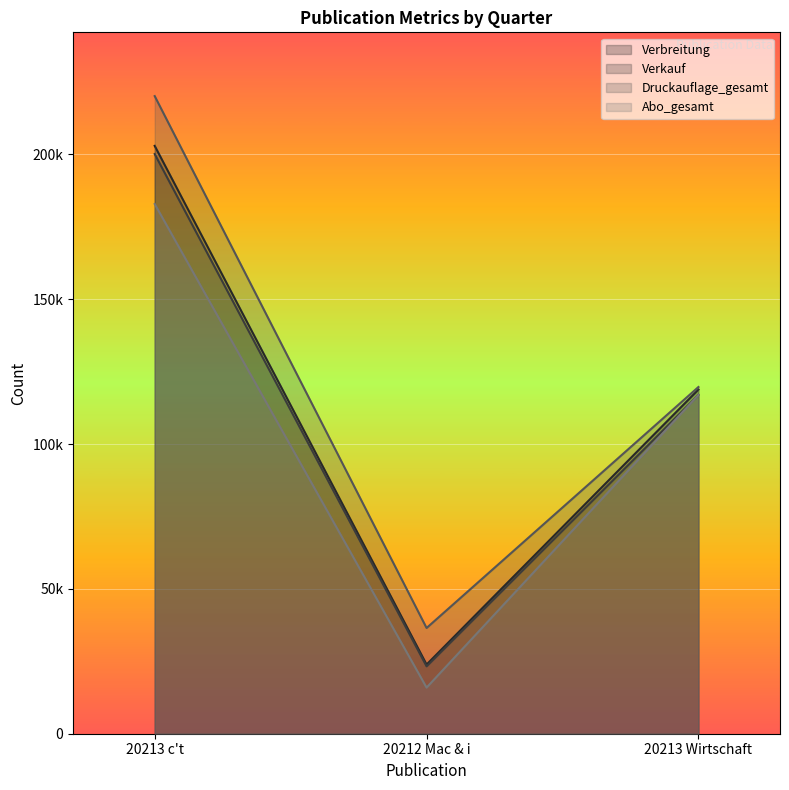

Count the number of categories in the chart.

3